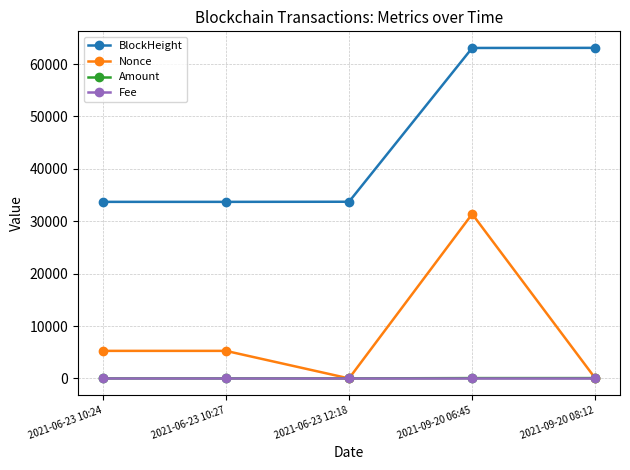

What position from the right is 2021-09-20 08:12?

1